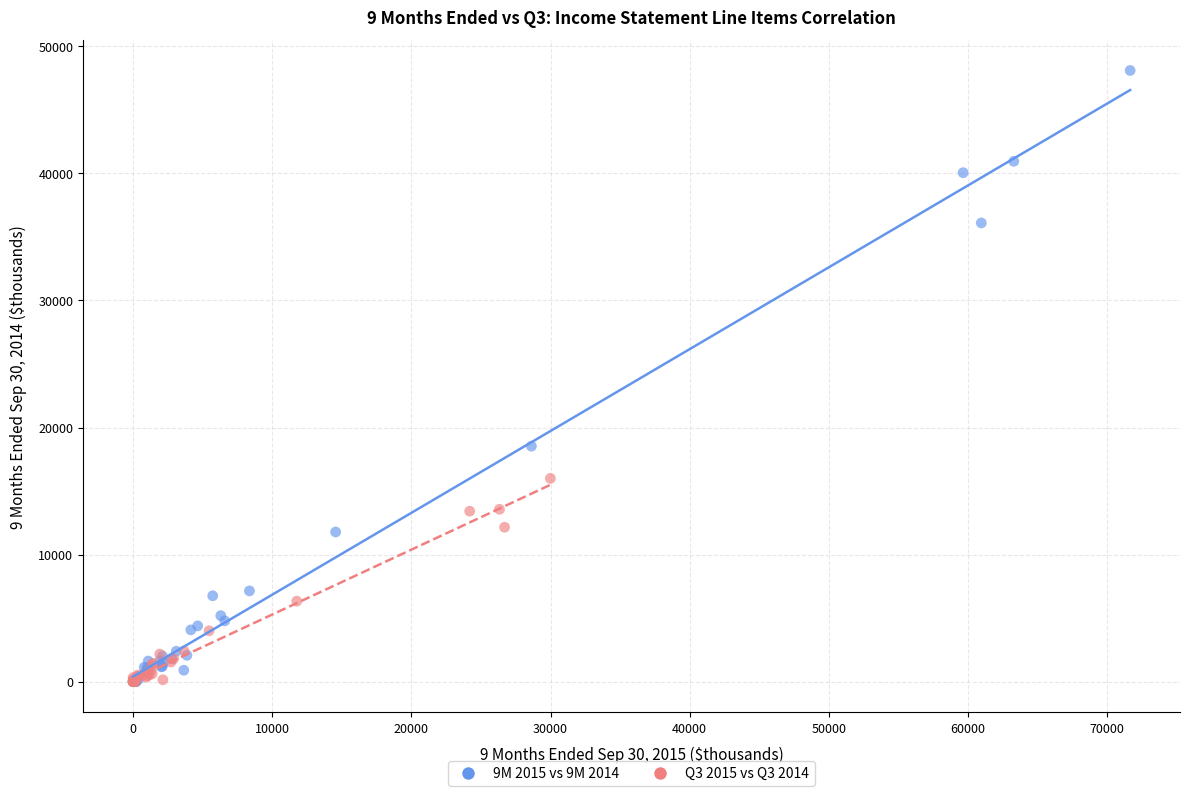

Which series has the widest spread of Y values?

9M 2015 vs 9M 2014